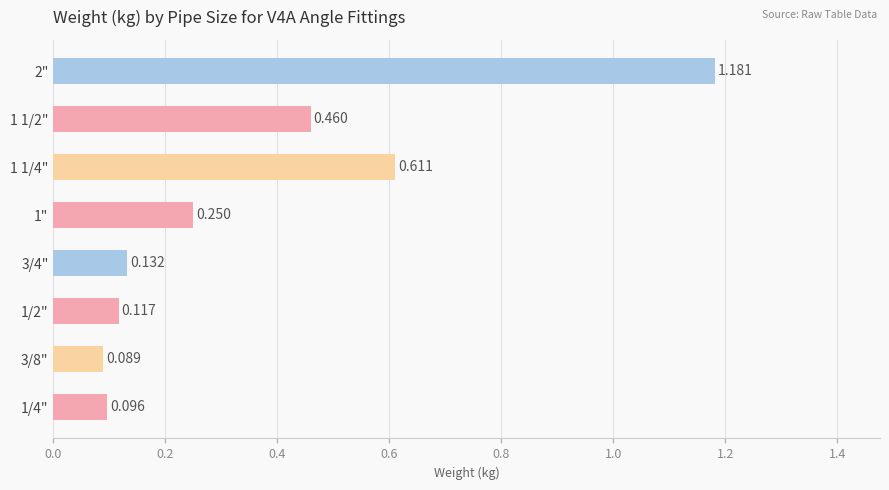

Rank the categories by value from highest to lowest.

2", 1 1/4", 1 1/2", 1", 3/4", 1/2", 1/4", 3/8"